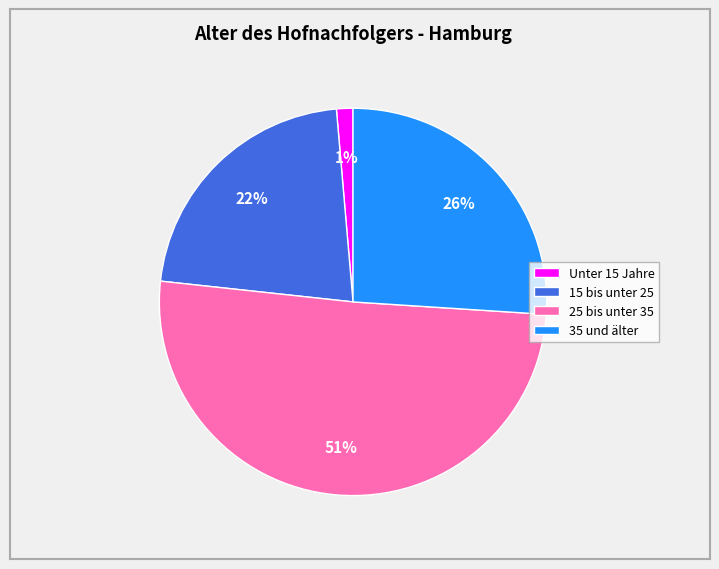

Is it true that Unter 15 Jahre is 13% of the pie?

False